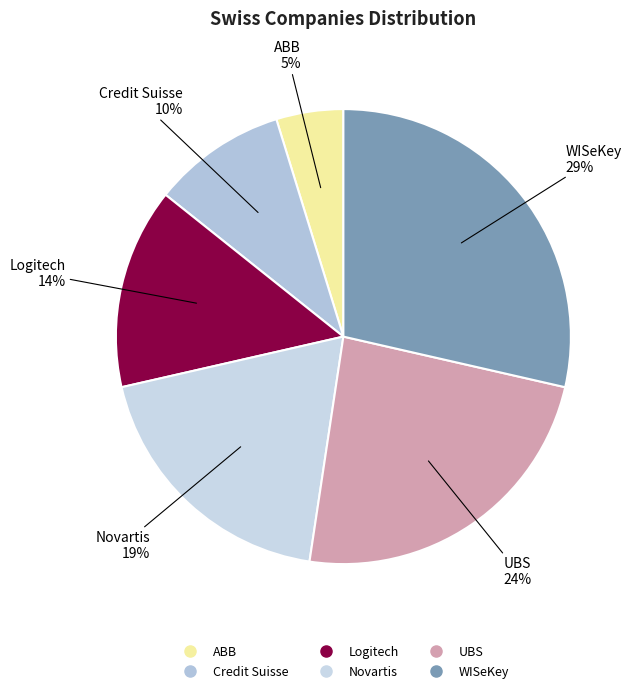

To the nearest percent, what is the combined percentage of UBS and Novartis?

43%